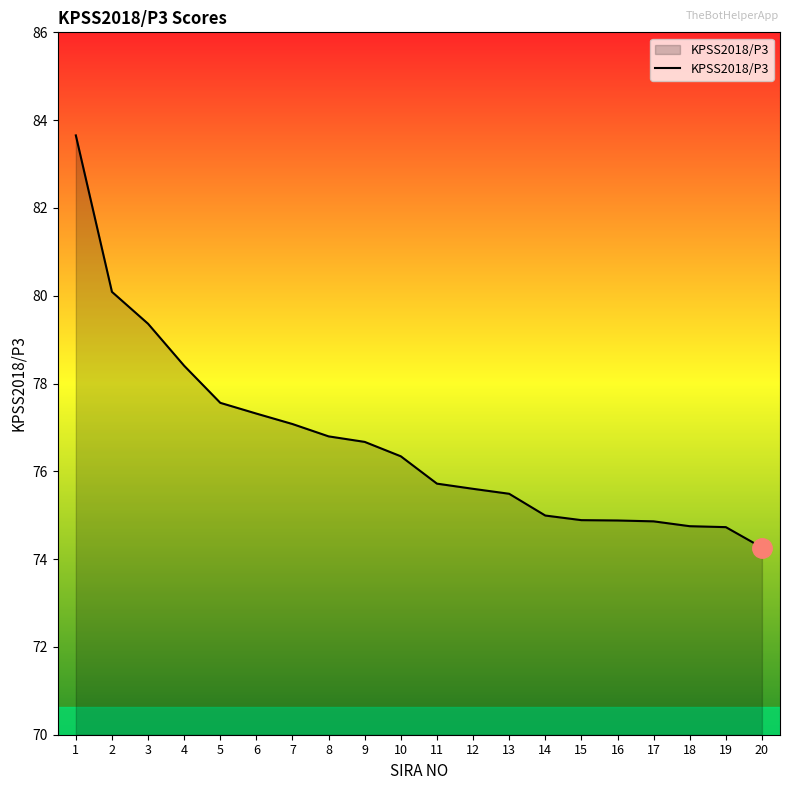

Which label corresponds to the smallest value in the chart?

20